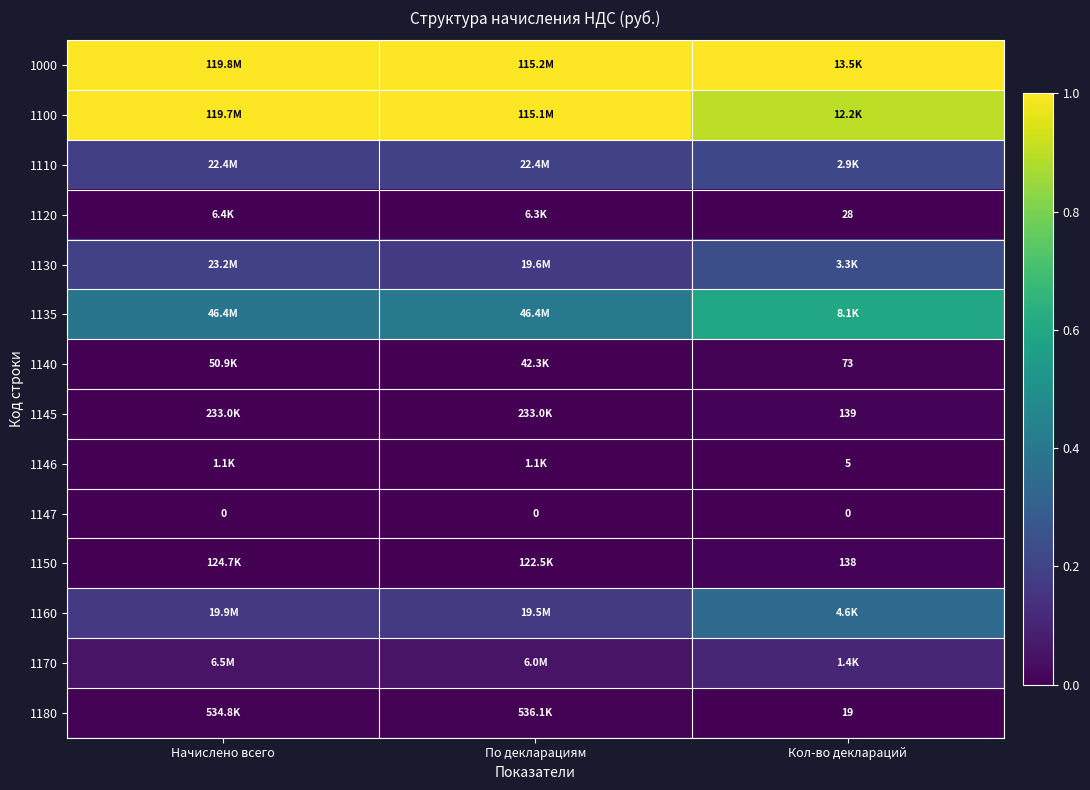

How many categories are shown in the chart?

3